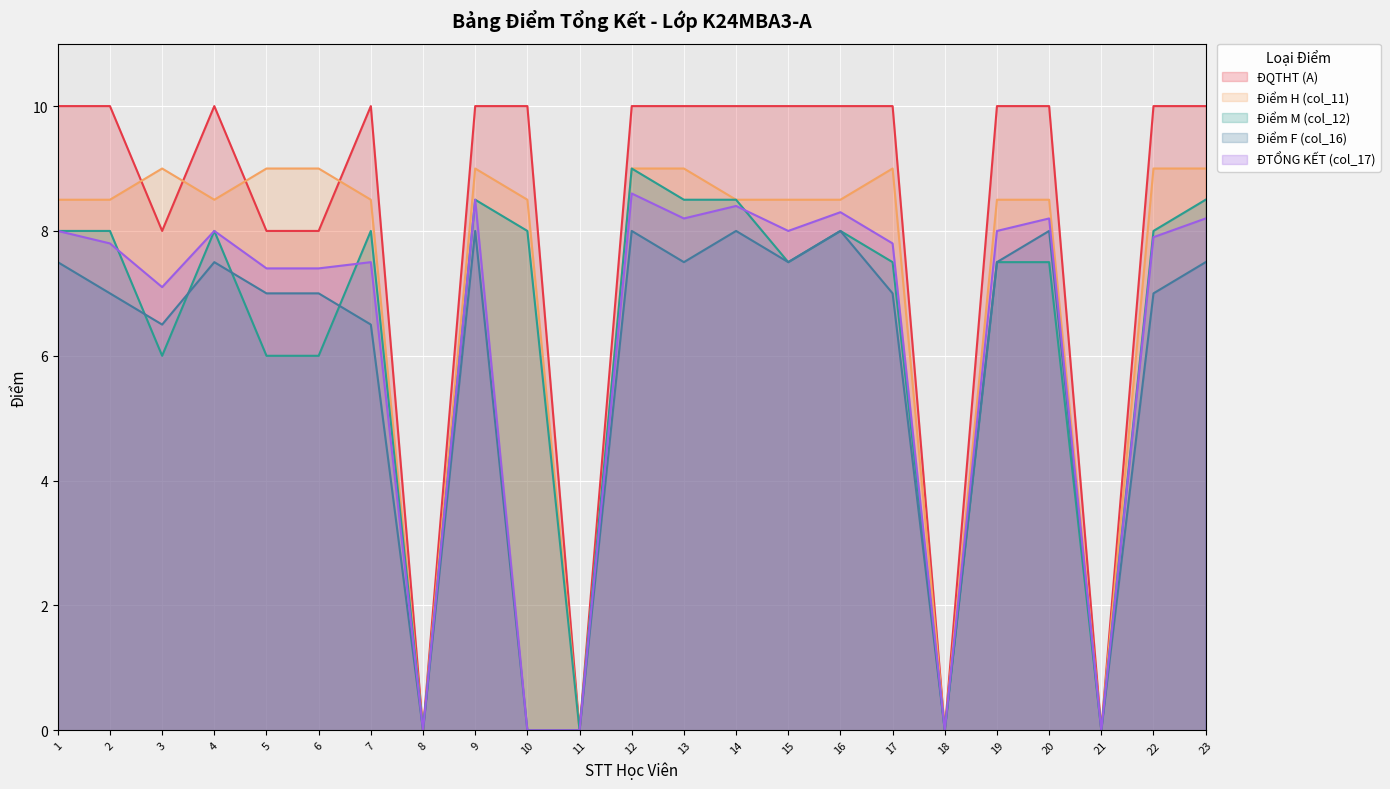

How many values in the Điểm H (col_11) series are below 8?

4